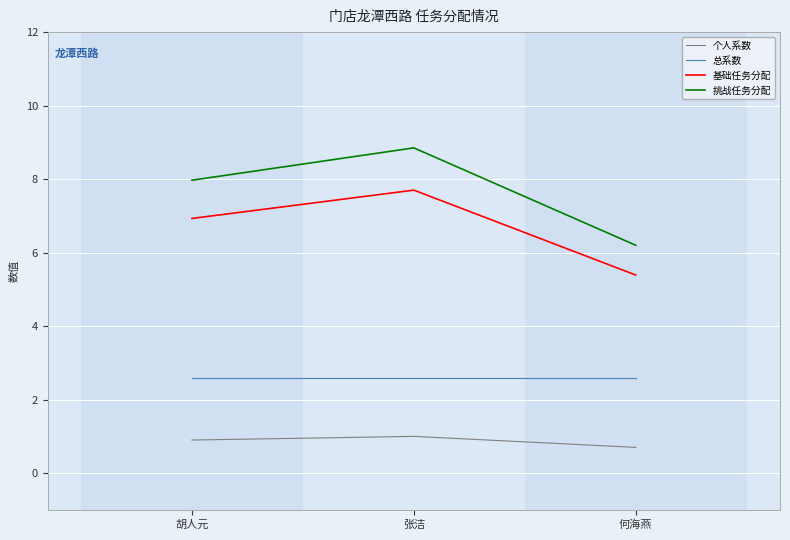

Which series has the widest spread of values?

挑战任务分配